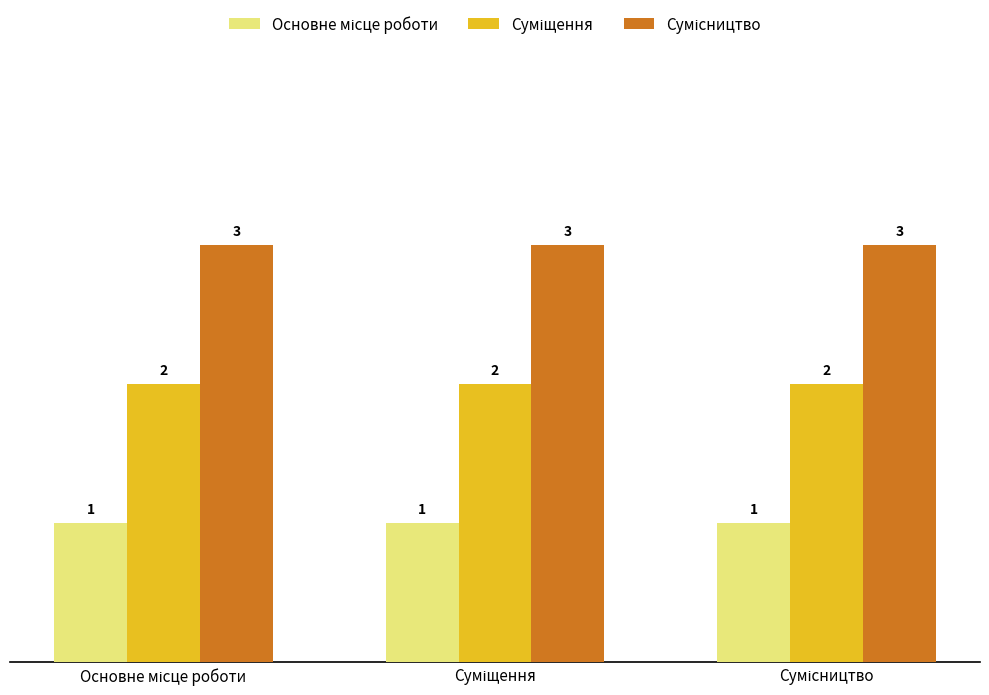

At how many categories does at least one series exceed 2?

3